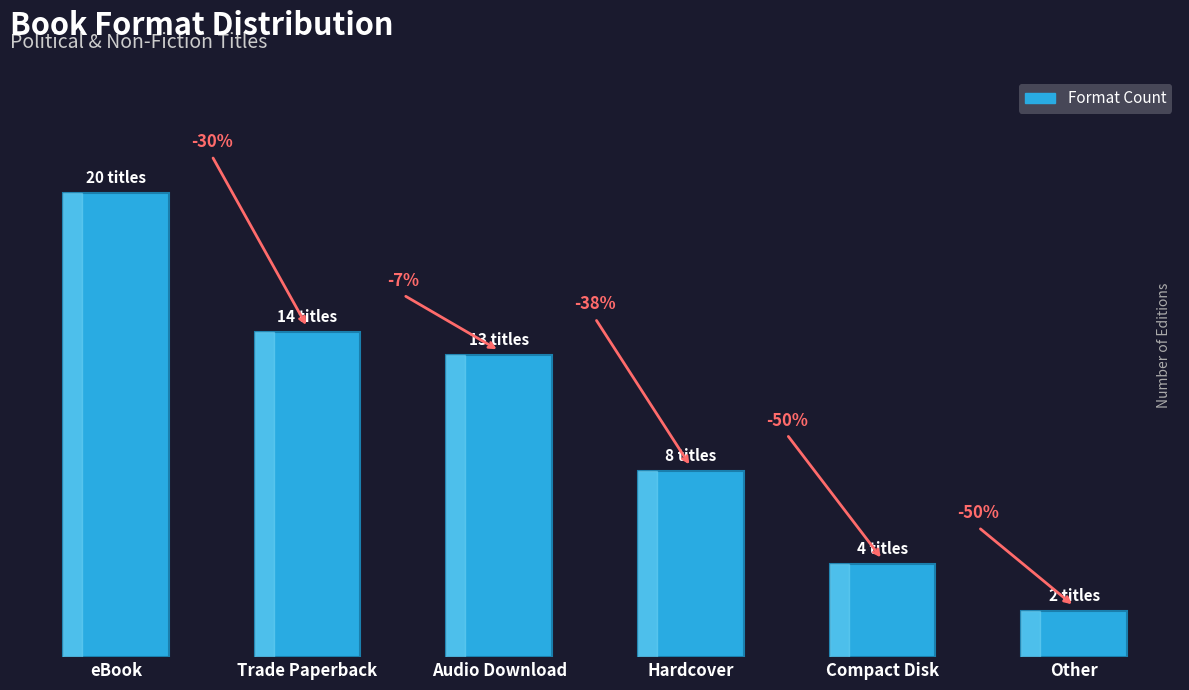

What is the minimum value shown in the chart?

2